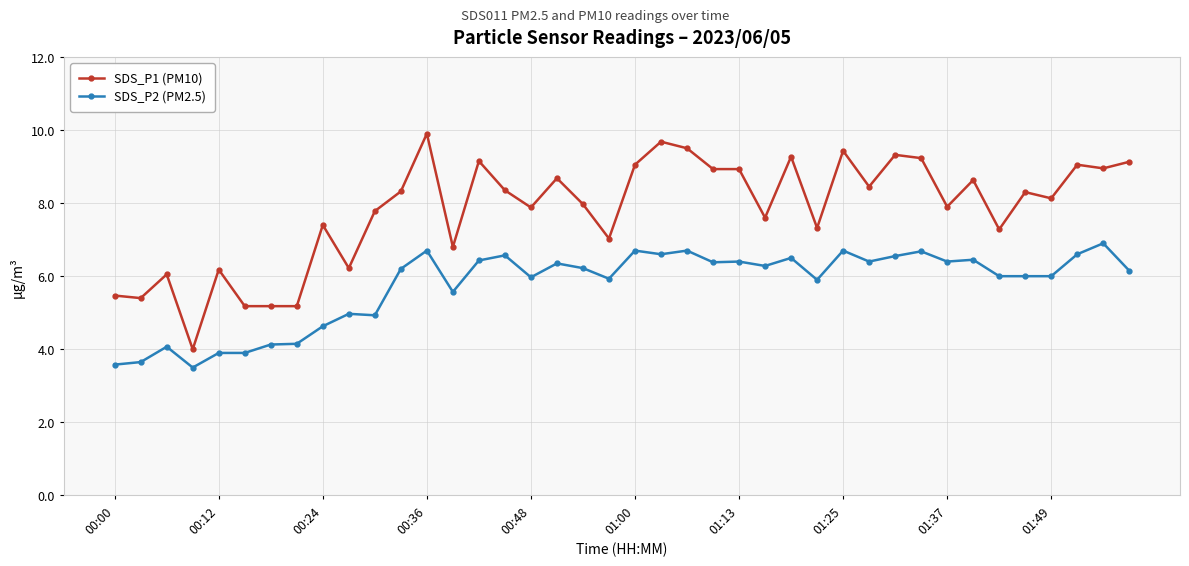

Which series has the widest spread of values?

SDS_P1 (PM10)